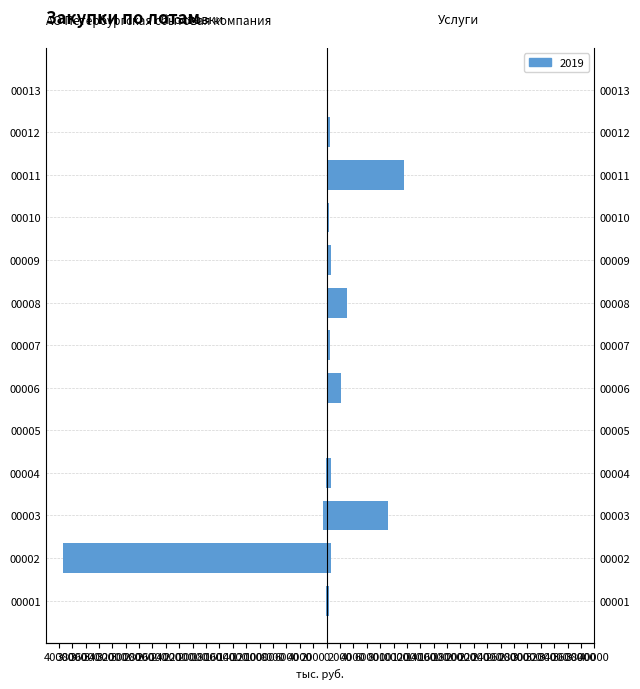

The Поставки series shows 14578.3 at 00007. True or false?

False